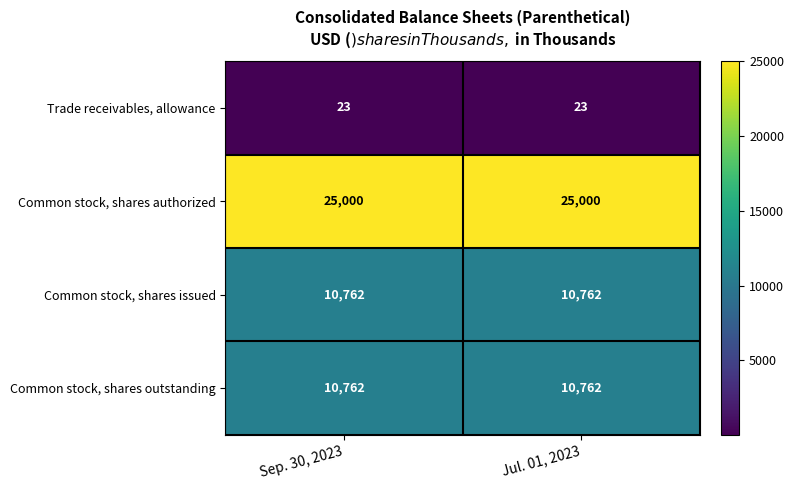

What is the minimum value shown in the chart?

23